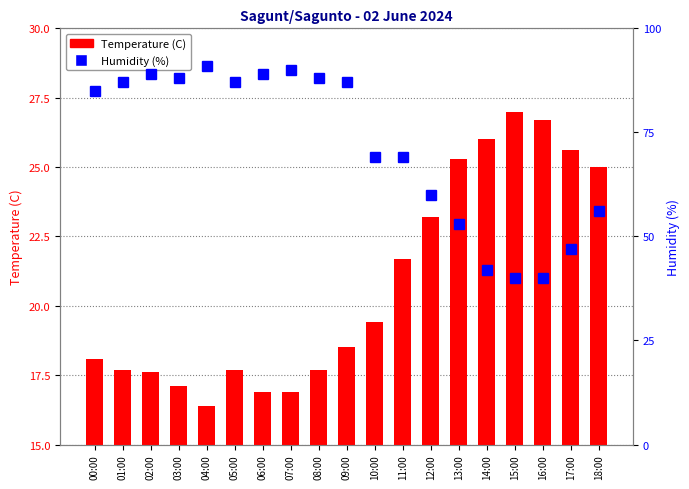

At which label does Humidity (%) first exceed 85?

01:00